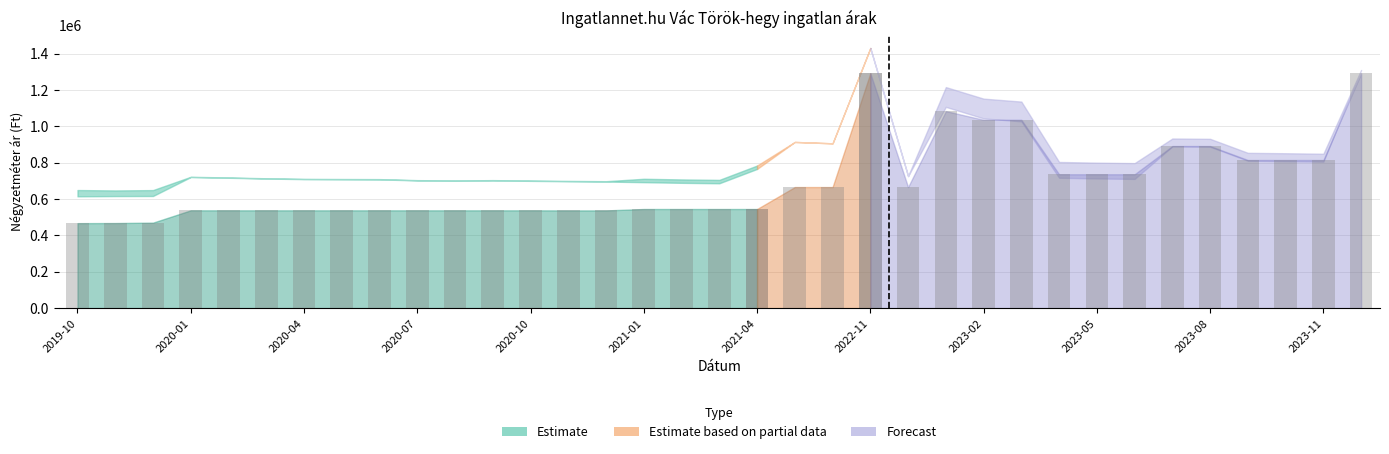

What is the spread (max minus min) of values at 2020-07?

166093